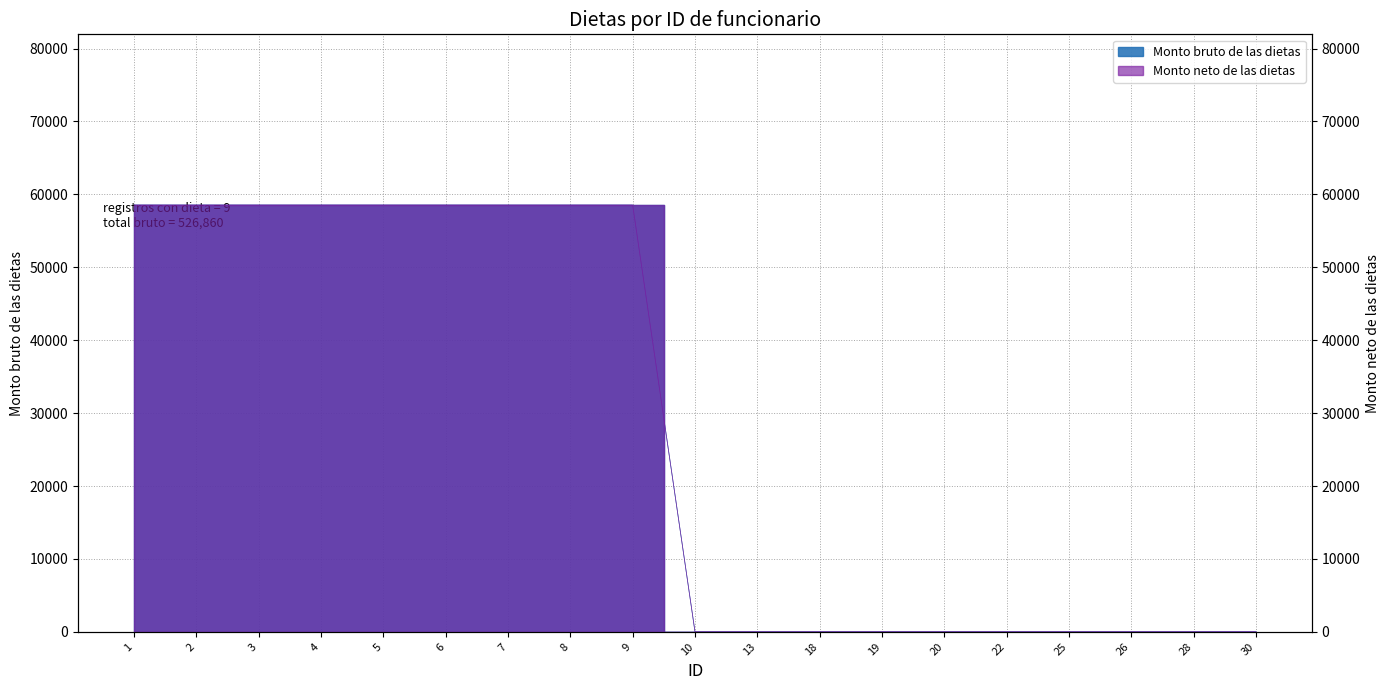

Is it true that Monto bruto de las dietas equals 17315 at 6?

False